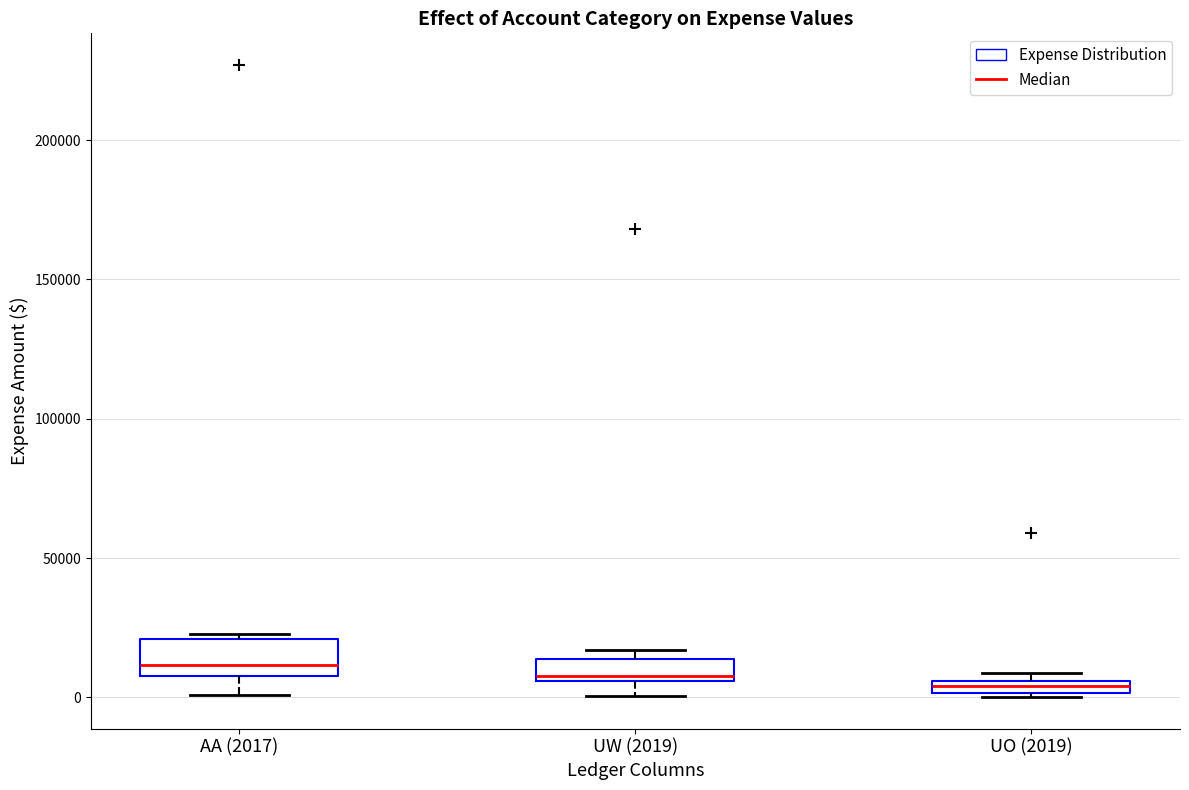

Where does the median line of the box for UW (2019) sit on the y-axis? The values are not printed on the chart, so give them approximately, as read against the axis.

10000